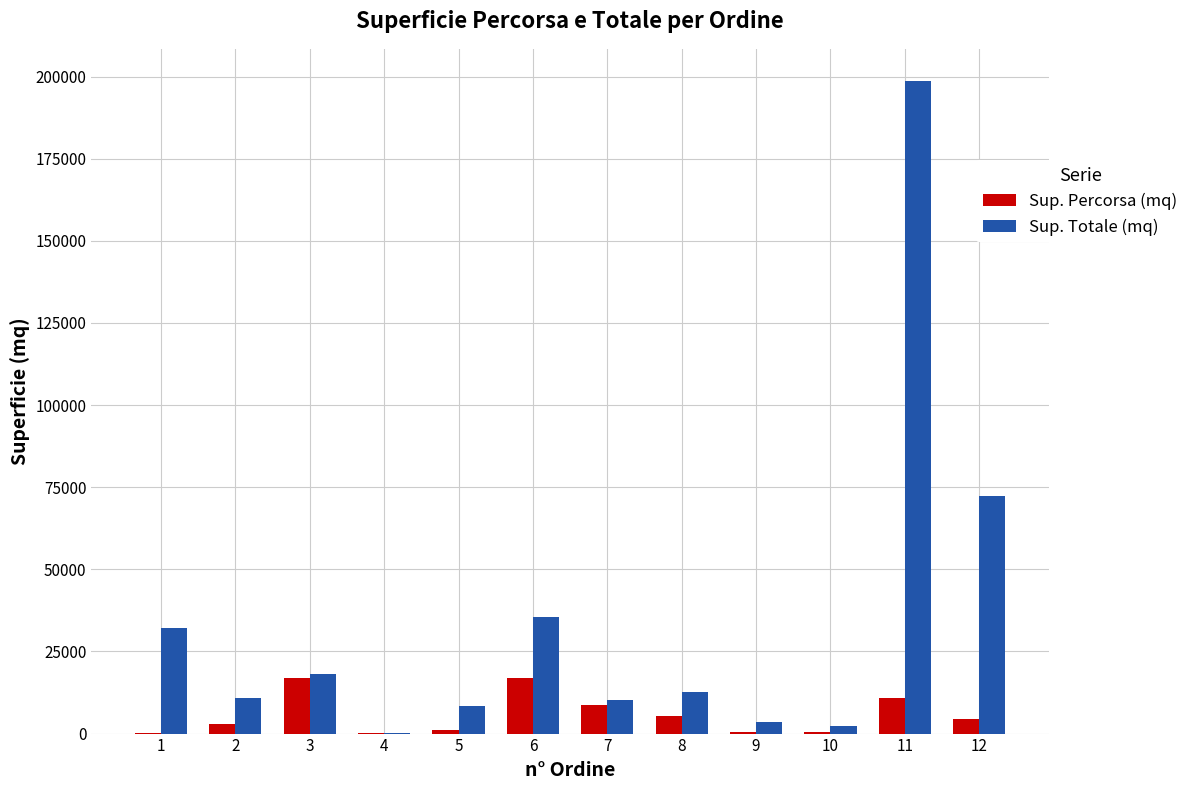

The Sup. Percorsa (mq) series shows 8880 at 6. True or false?

False